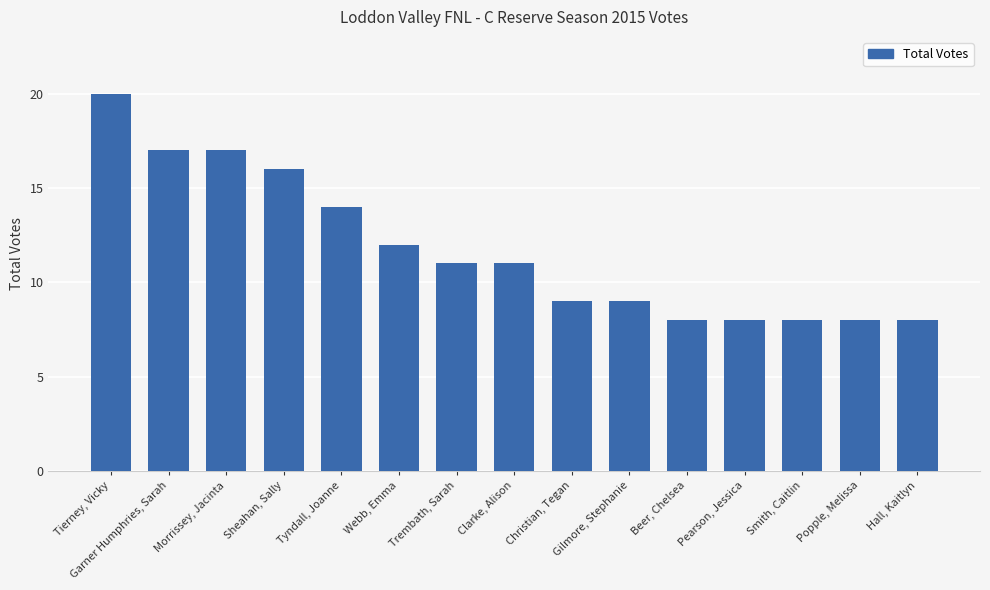

Reading right to left, extract all data points from this chart.

Hall, Kaitlyn=8	Popple, Melissa=8	Smith, Caitlin=8	Pearson, Jessica=8	Beer, Chelsea=8	Gilmore, Stephanie=9	Christian, Tegan=9	Clarke, Alison=11	Trembath, Sarah=11	Webb, Emma=12	Tyndall, Joanne=14	Sheahan, Sally=16	Morrissey, Jacinta=17	Garner Humphries, Sarah=17	Tierney, Vicky=20